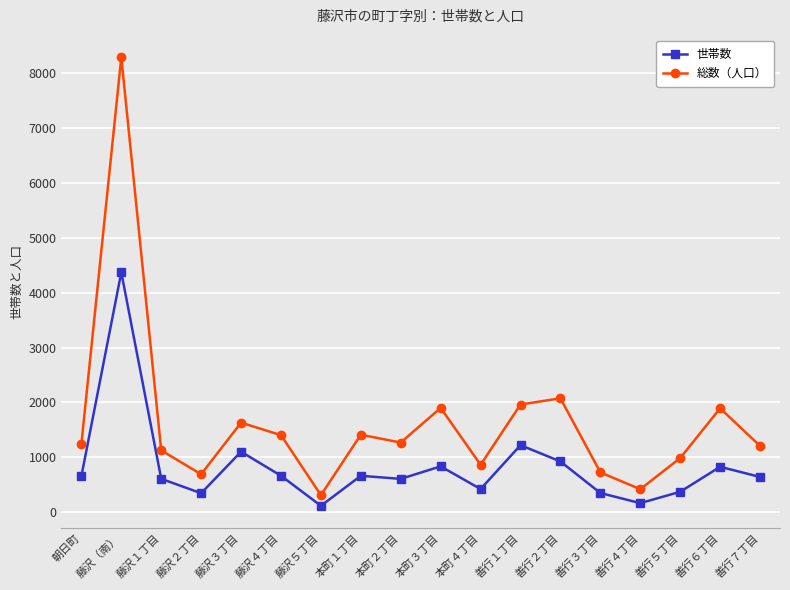

Is the value of 総数（人口） at 善行１丁目 greater than the value of 世帯数 at 善行４丁目?

Yes